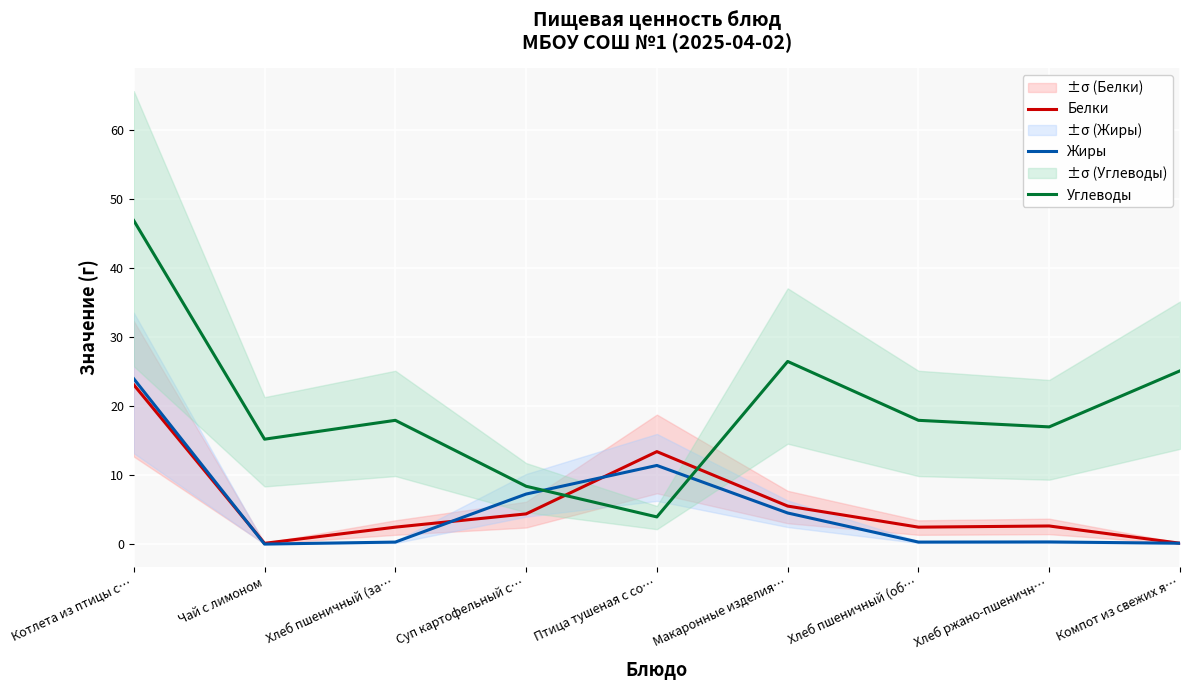

Between which two adjacent categories do Жиры and Белки first intersect?

Котлета из птицы с… and Чай с лимоном